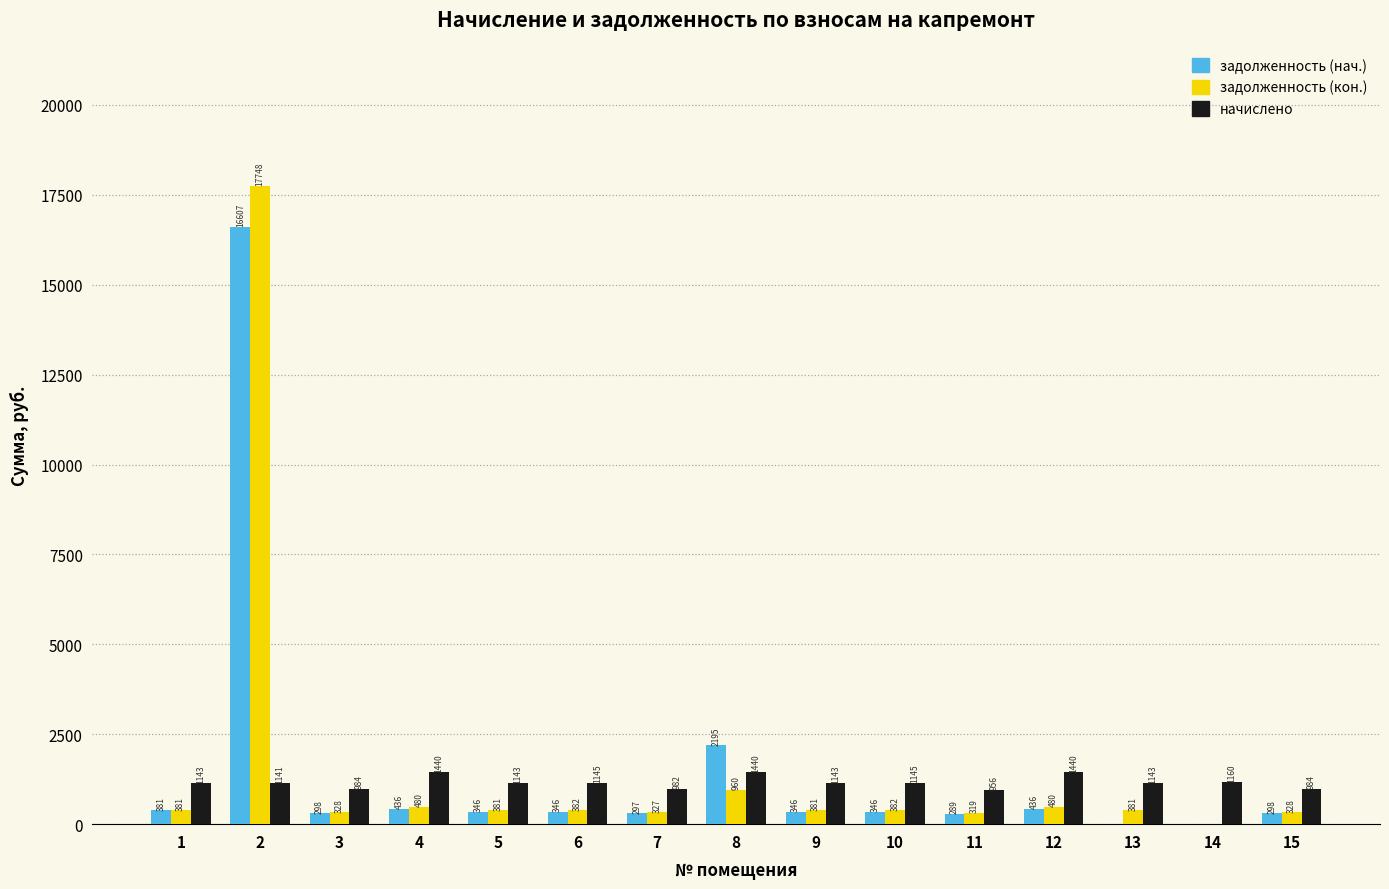

How many positive values does the задолженность (нач.) series have?

13